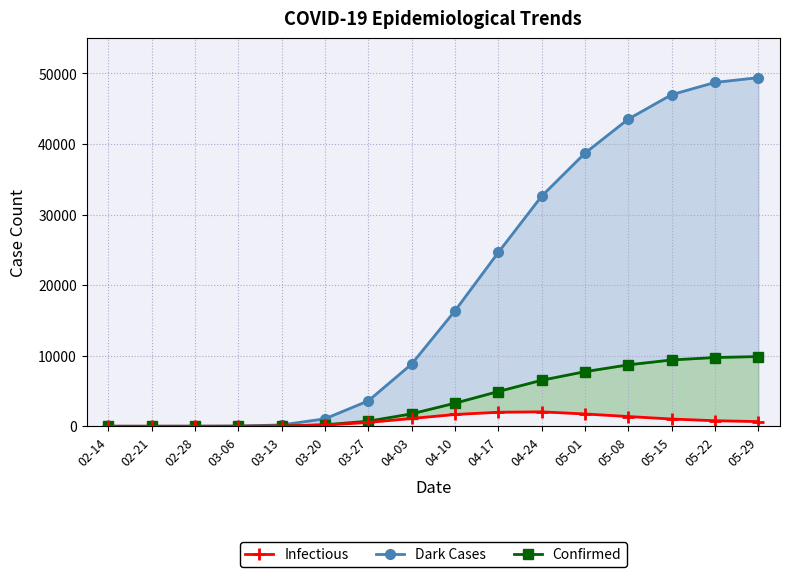

Which series has the largest range (max minus min)?

Dark Cases